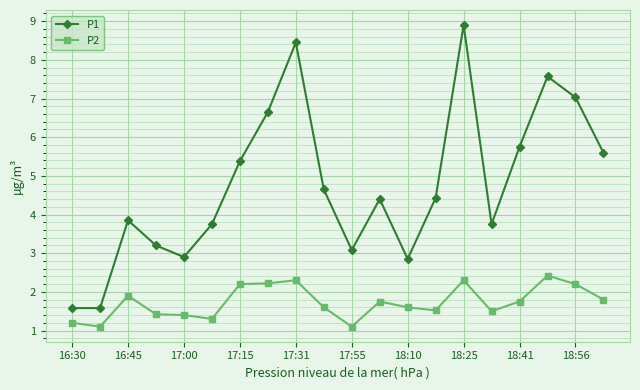

Which series has the largest range (max minus min)?

P1